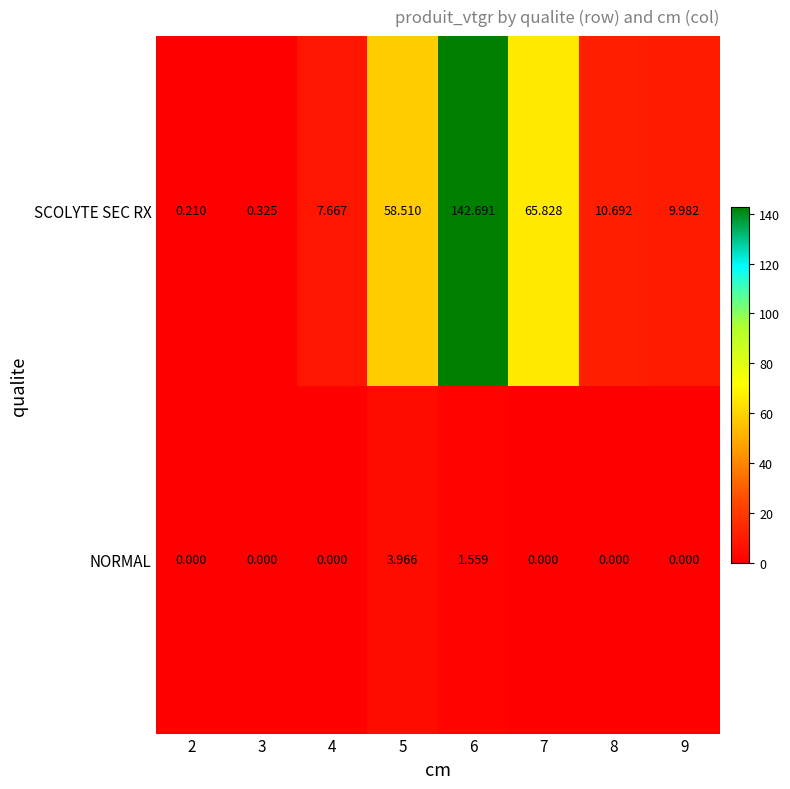

What is the maximum value shown in the chart?

142.7